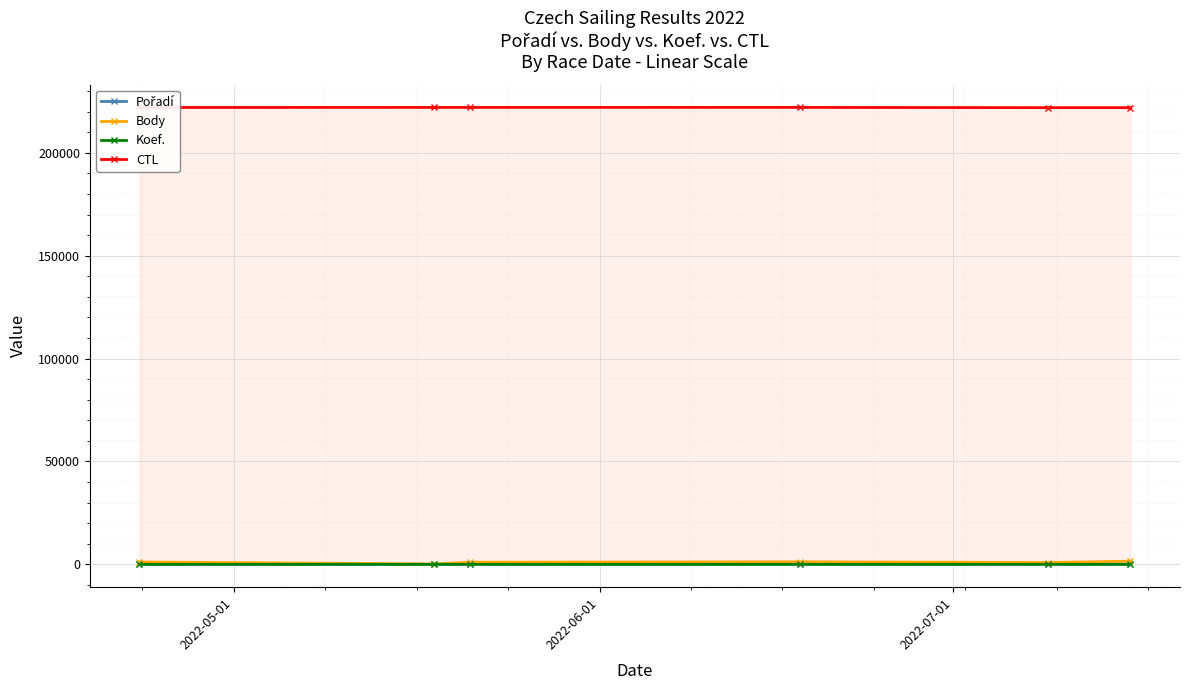

What is the maximum value for CTL?

222127